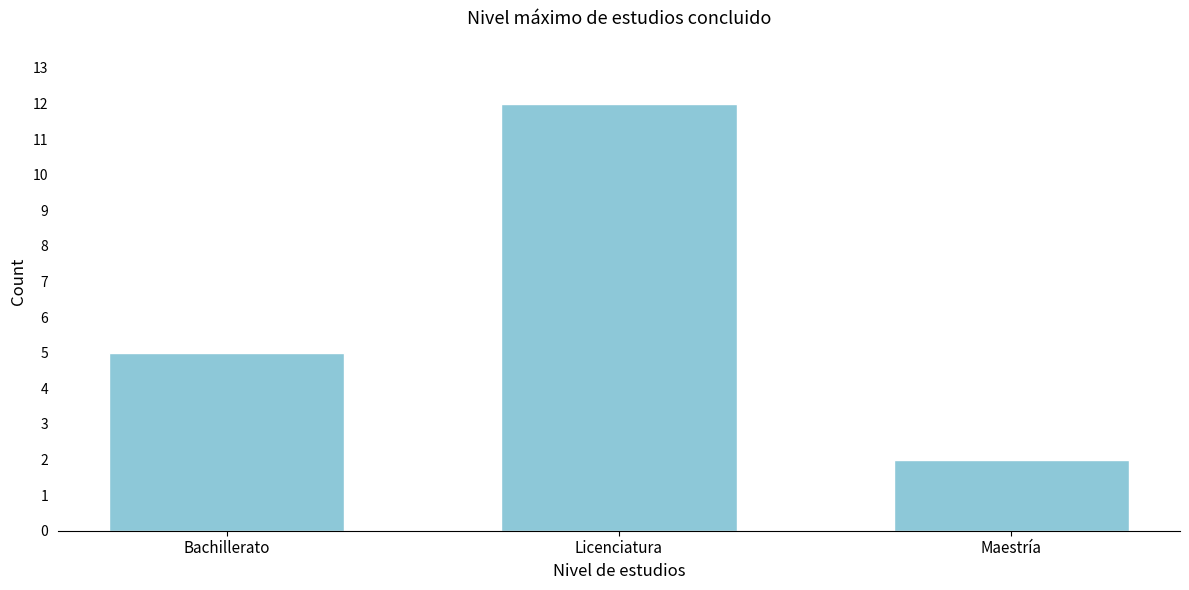

Reading right to left, extract all data points from this chart.

Maestría=2	Licenciatura=12	Bachillerato=5